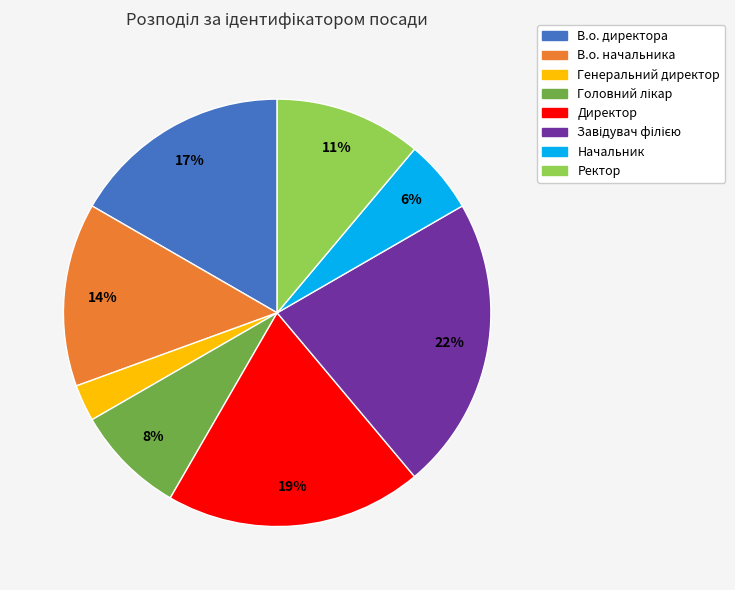

Which category has the smallest portion of the pie?

Генеральний директор